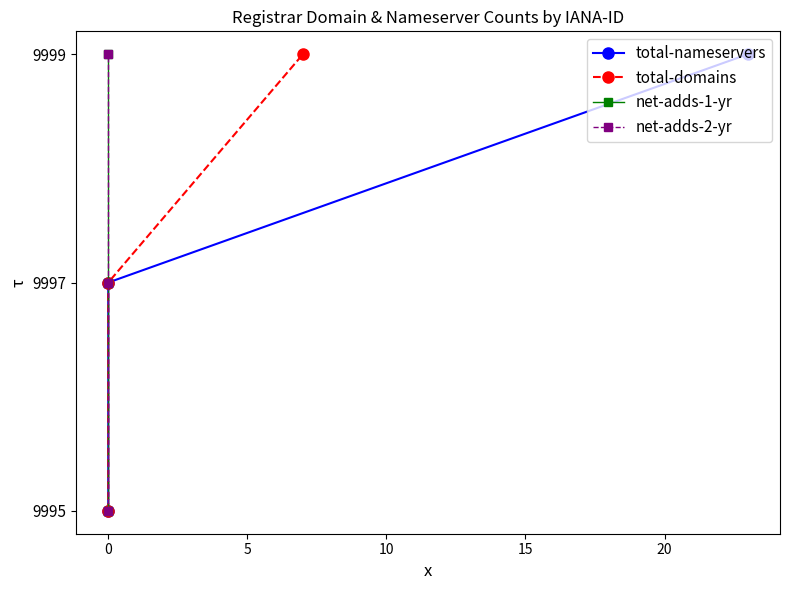

True or false: total-nameservers has a value of 1 at 0.

True